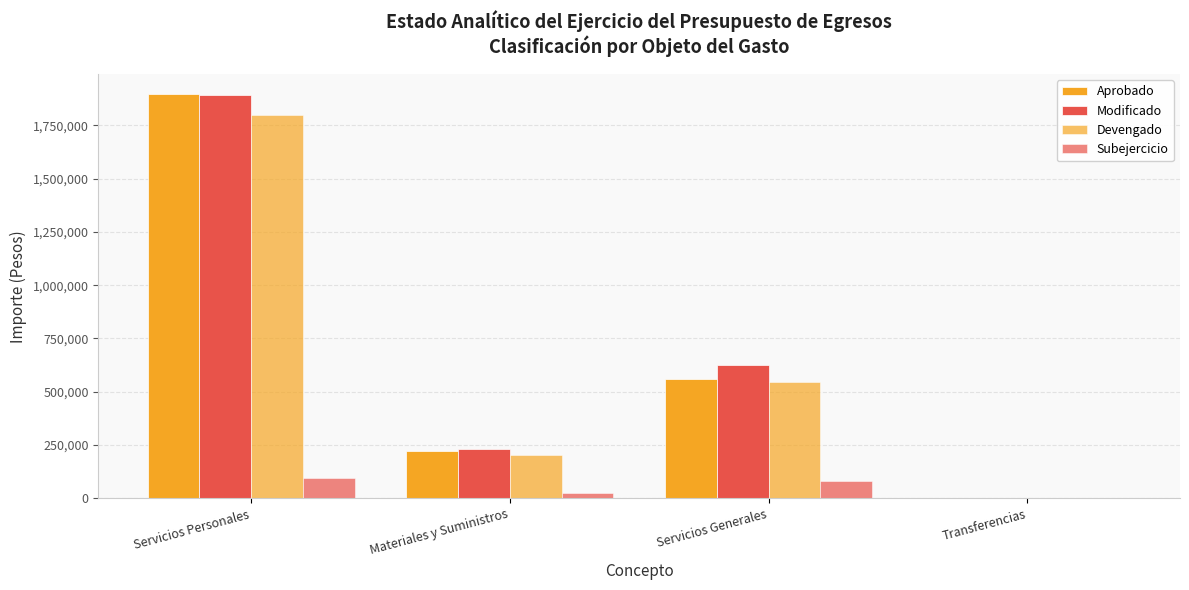

How many values in Aprobado are above zero?

3